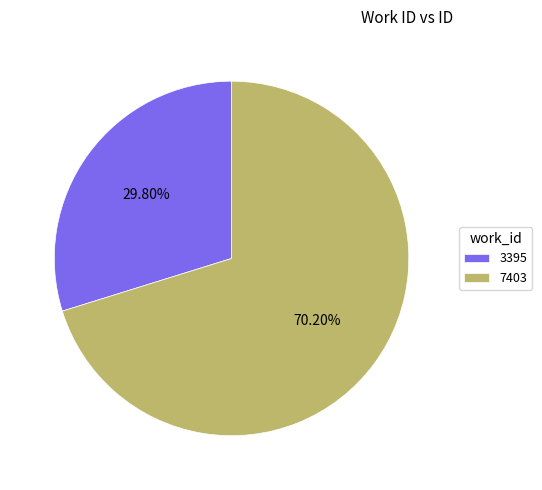

Which category has the smallest portion of the pie?

3395